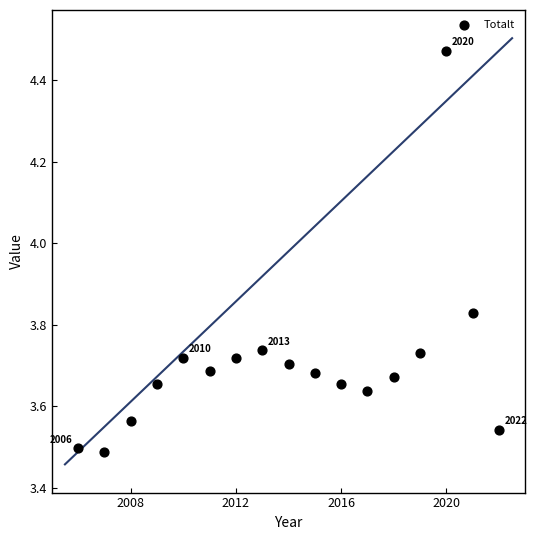

What is the range of Y values (max minus min)?

1.0